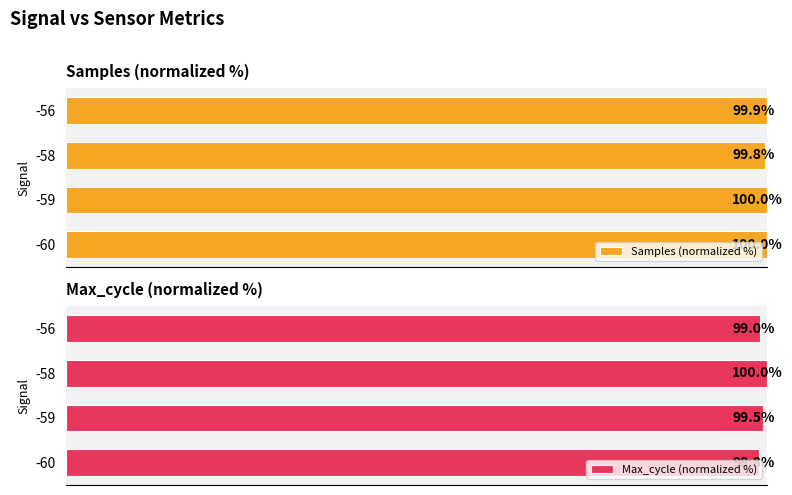

At which label is Max_cycle (normalized %) closest to 99?

60